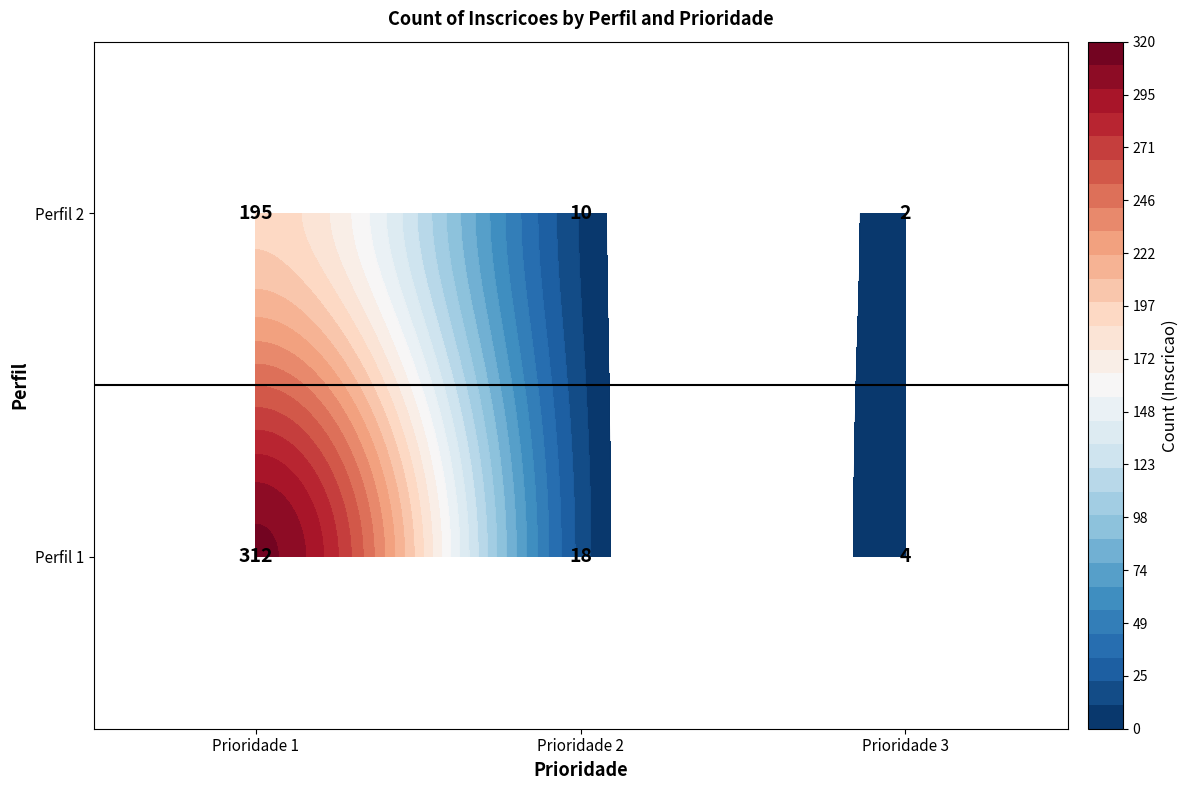

What is the greatest value displayed?

312